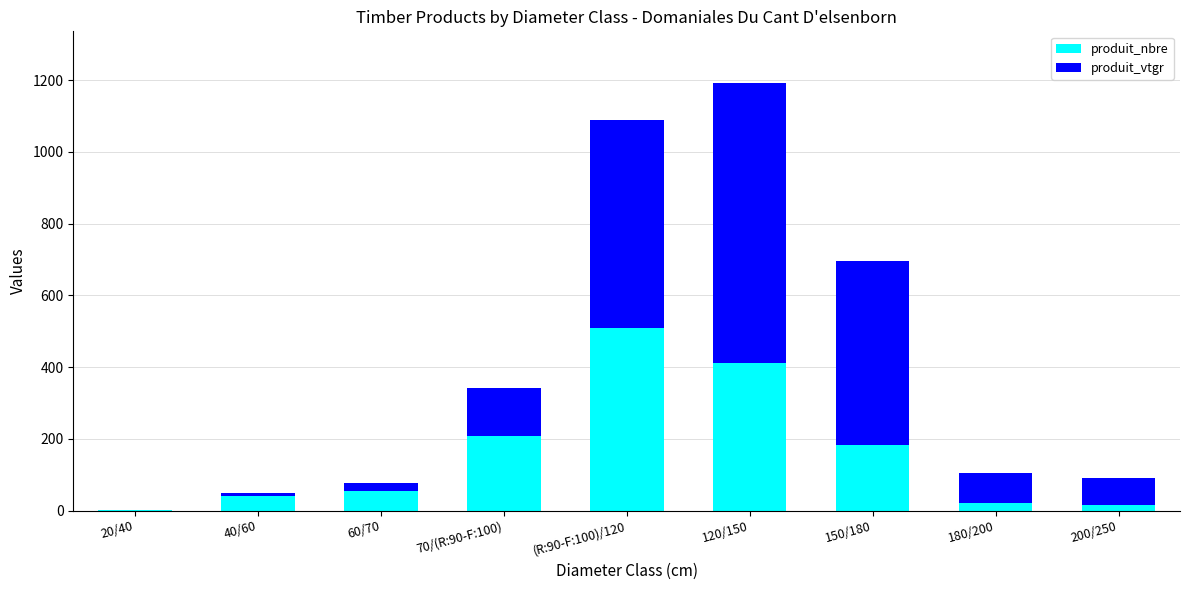

What is the total value across all series at 150/180?

695.3